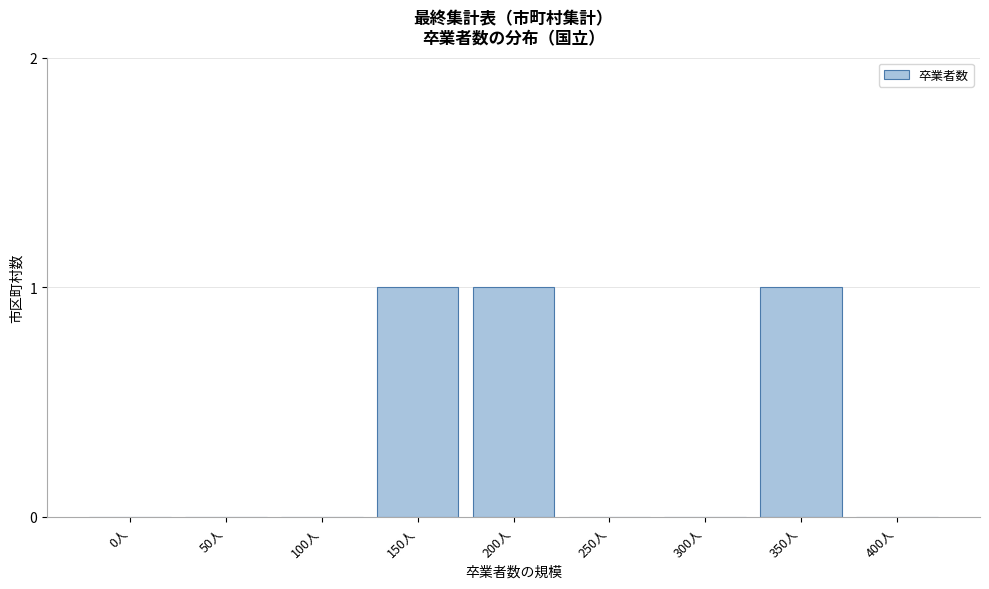

Reading left to right, what are all the values shown in this chart?

0人=0	50人=0	100人=0	150人=1	200人=1	250人=0	300人=0	350人=1	400人=0